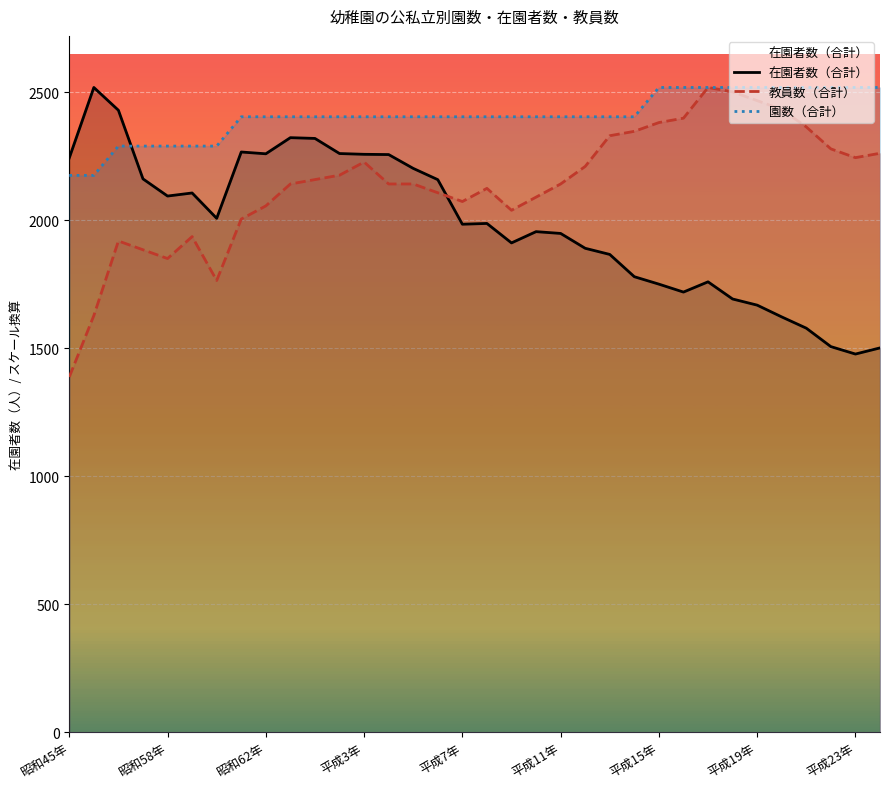

At which category does the chart reach its minimum across all series?

昭和45年